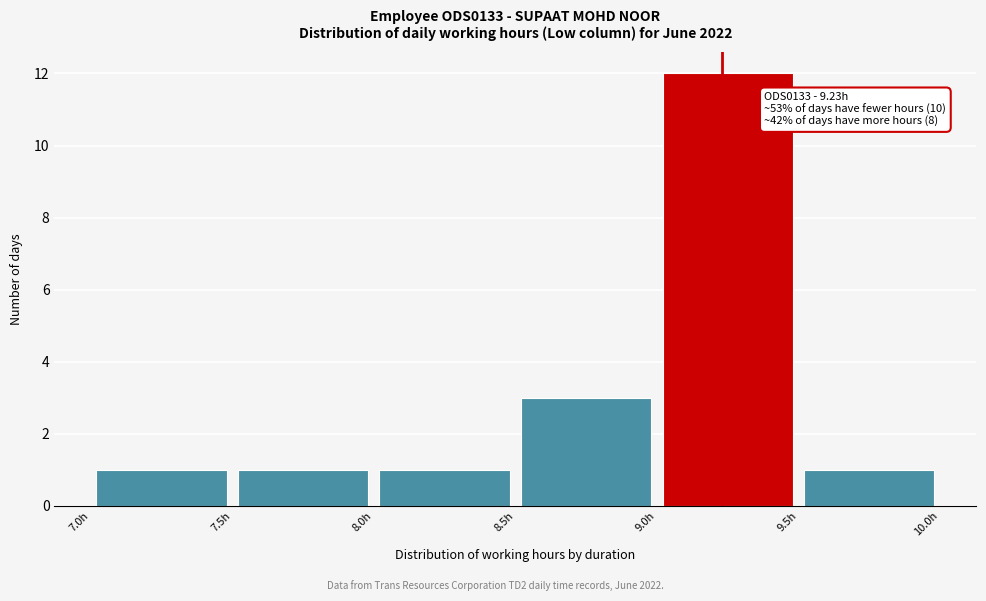

Which range on the x-axis has the tallest bar?

9.0 to 9.5